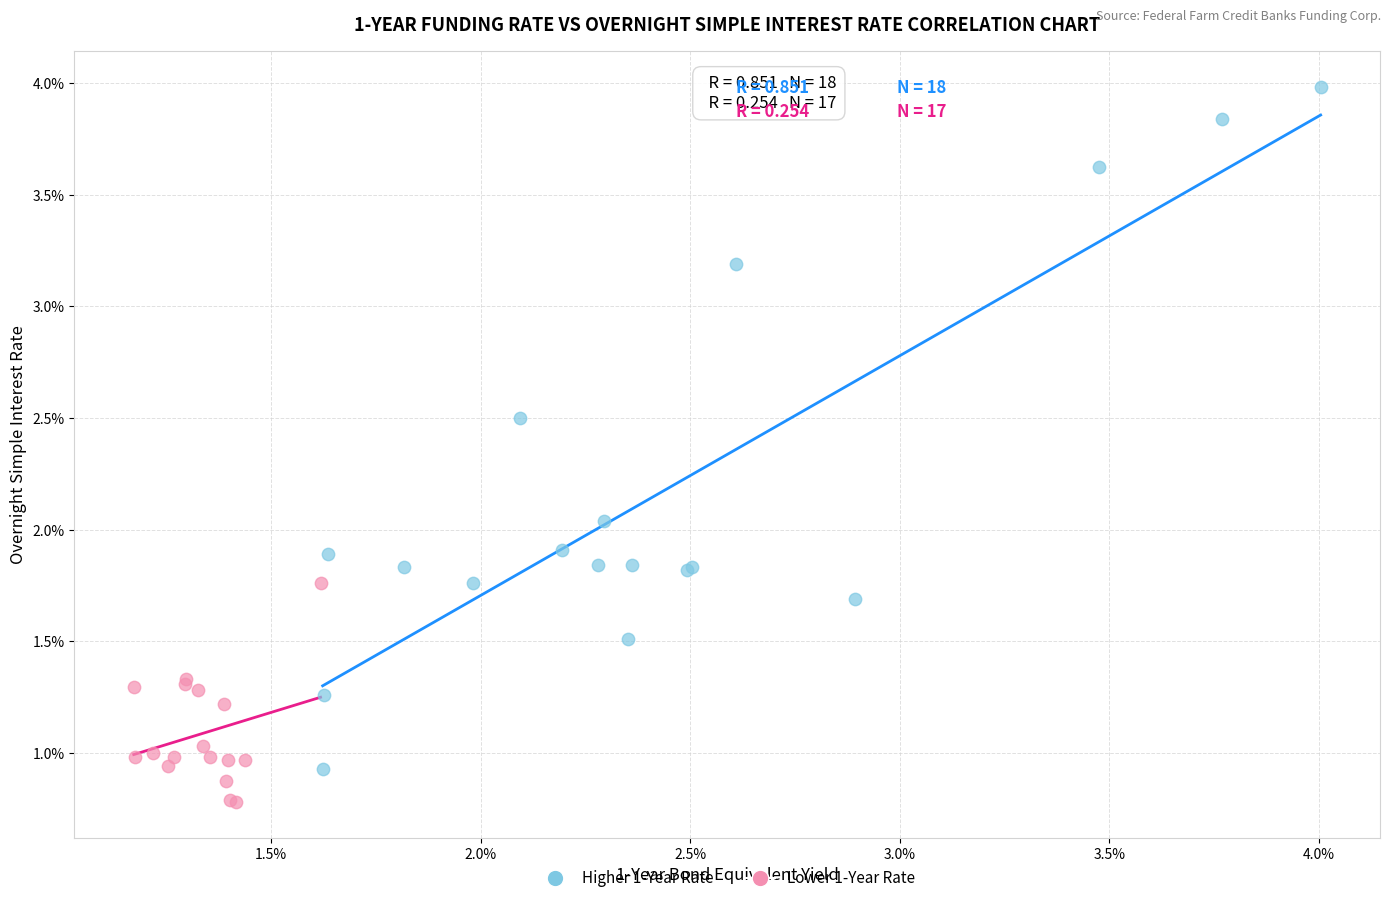

What are all the series names shown in the legend?

Higher 1-Year Rate, Lower 1-Year Rate